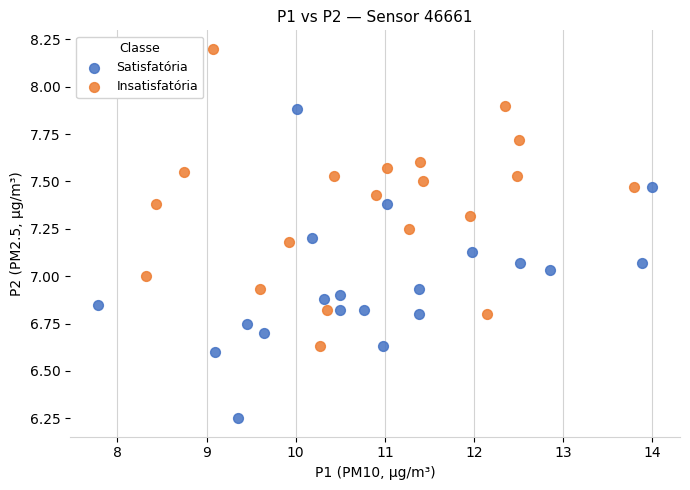

Which series contains the lowest Y value?

Satisfatória